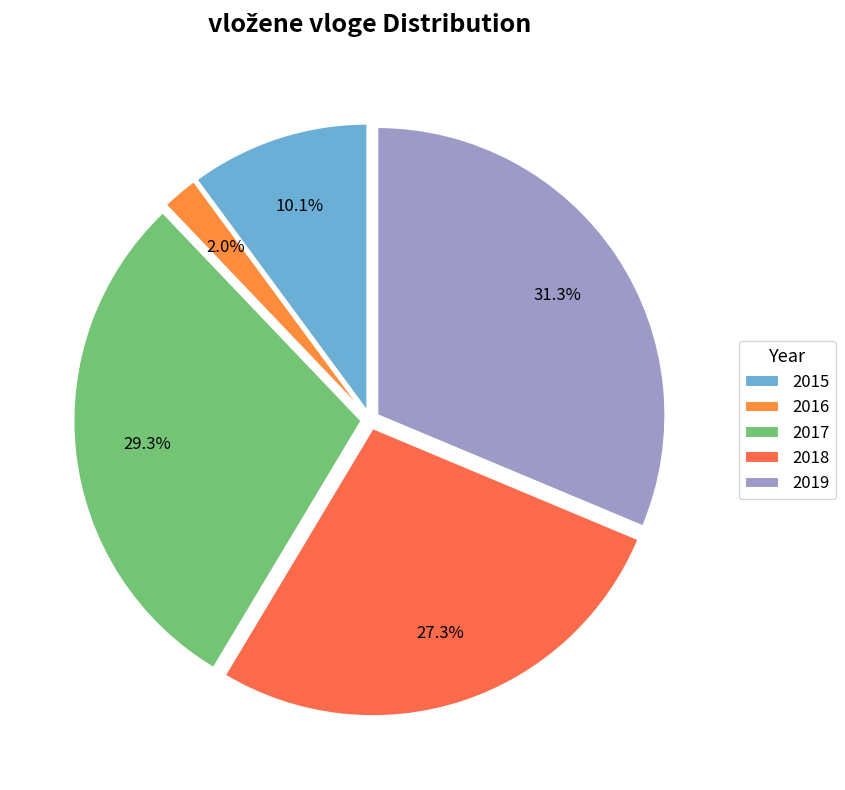

True or false: 2015 accounts for 1% of the total.

False